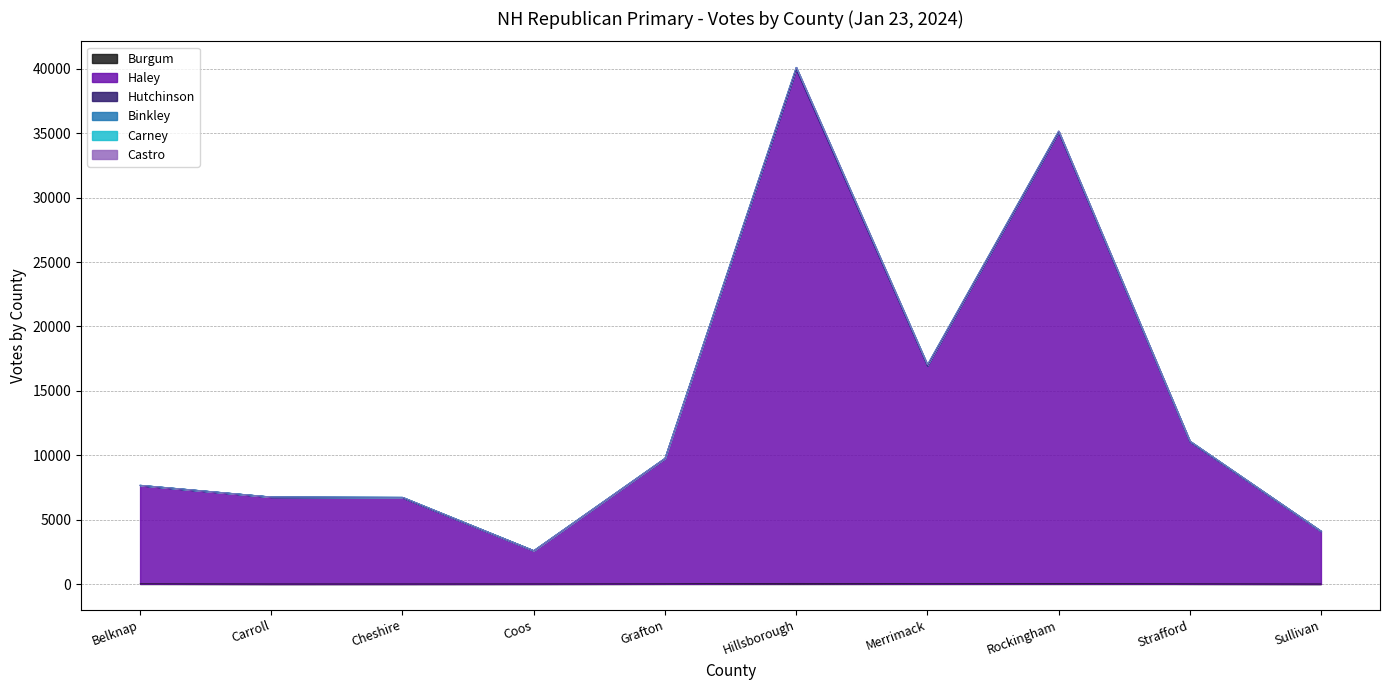

Between Belknap and Strafford, which series saw the biggest shift?

Haley